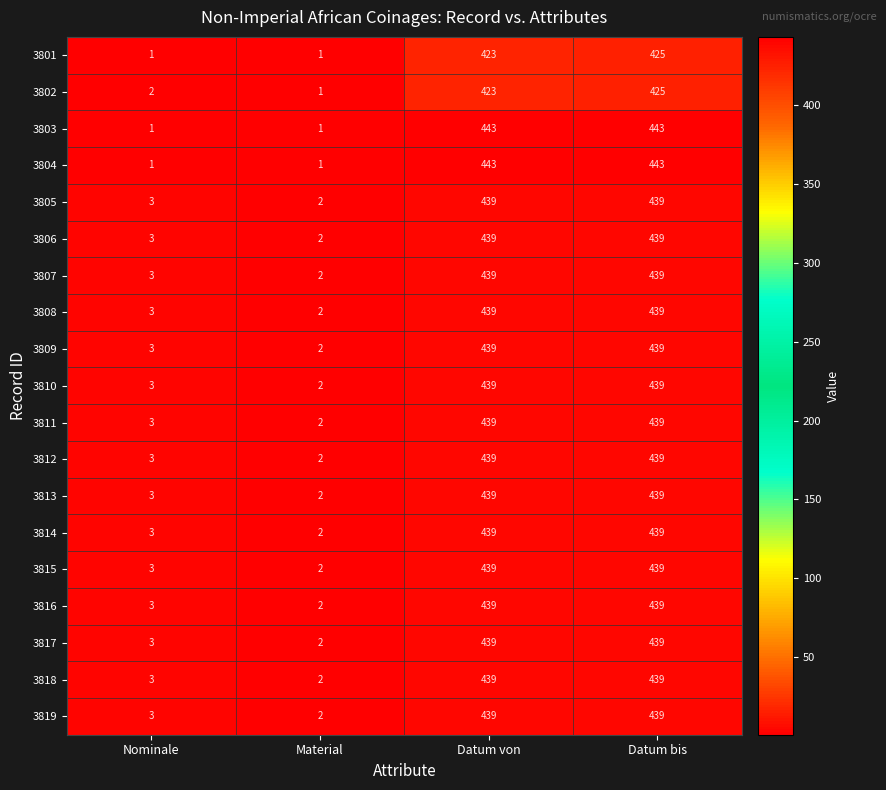

What is the approximate value of 3803 at Datum von?

443